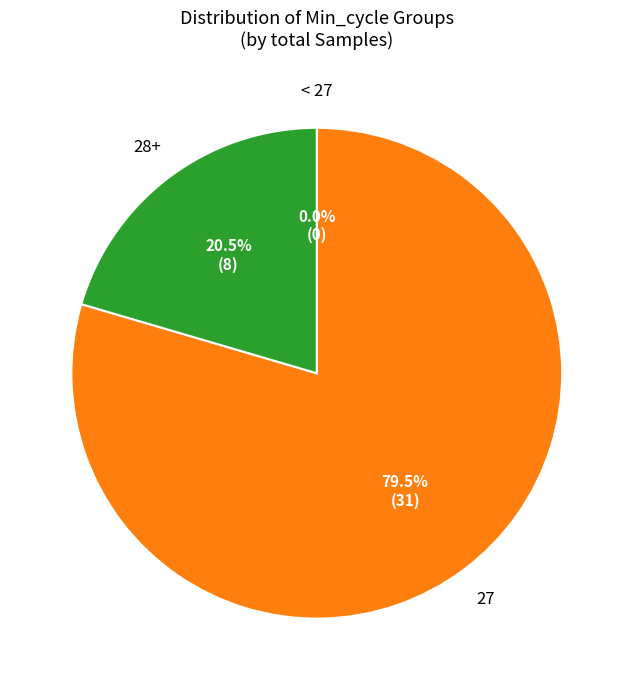

How much of the chart is everything except 27?

20.5%